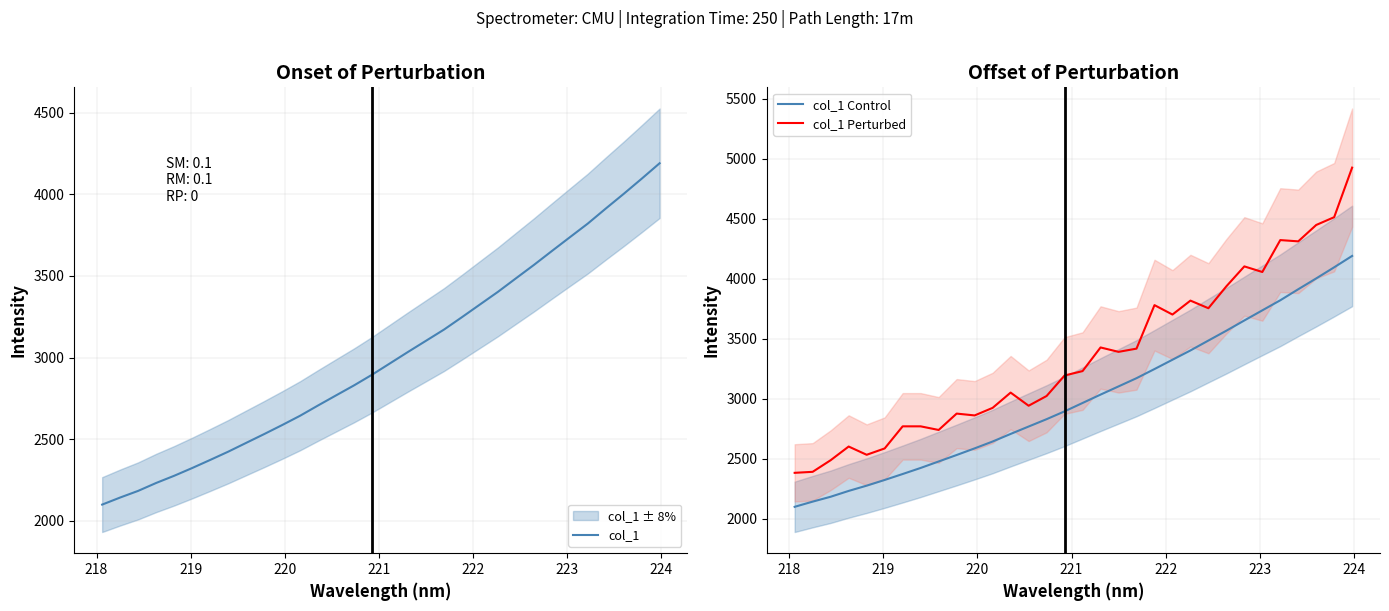

What are all the series names shown in the legend?

col_1, col_1 Control, col_1 Perturbed